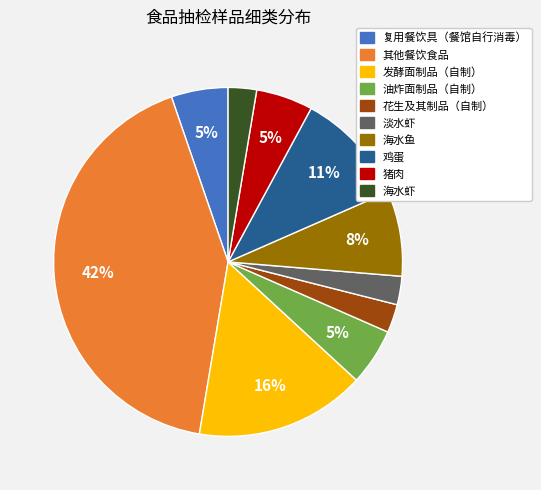

How many slices are in this pie chart?

10